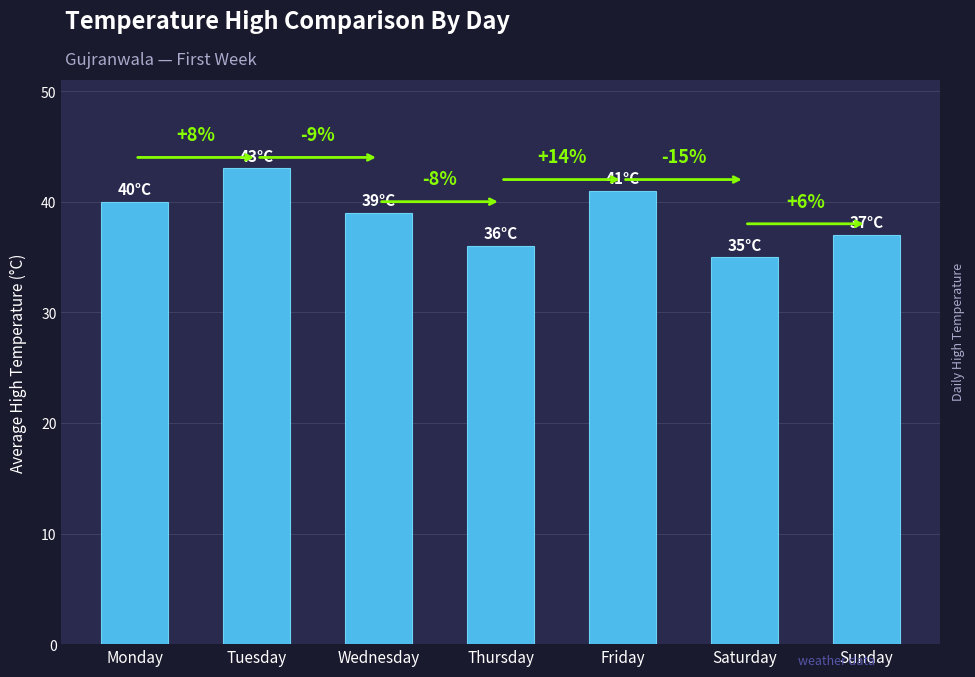

Reading right to left, transcribe all the data shown in this chart.

37	35	41	36	39	43	40